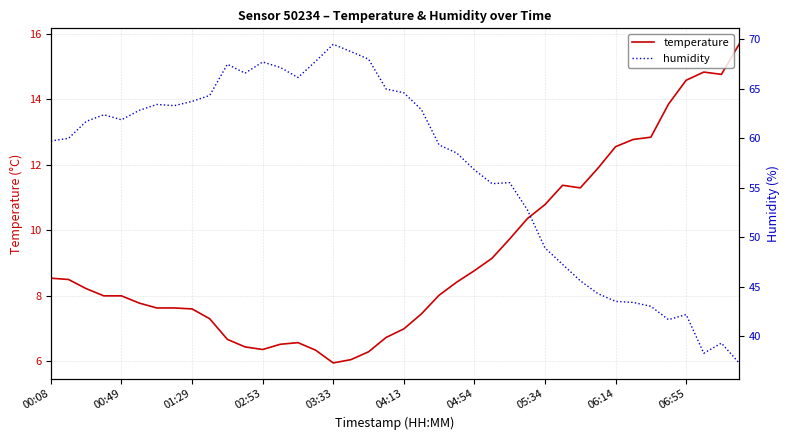

The value of temperature at 00:08 is 3.6. True or false?

False